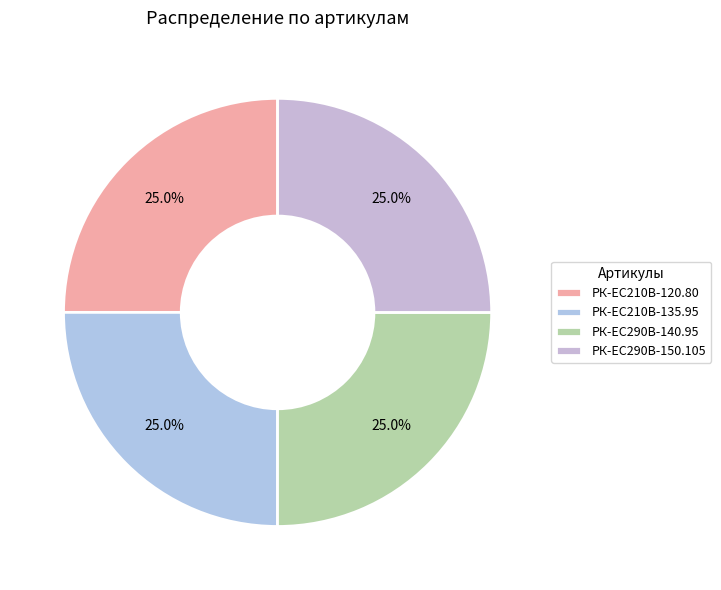

Which slice is the smallest?

РК-EC210В-120.80